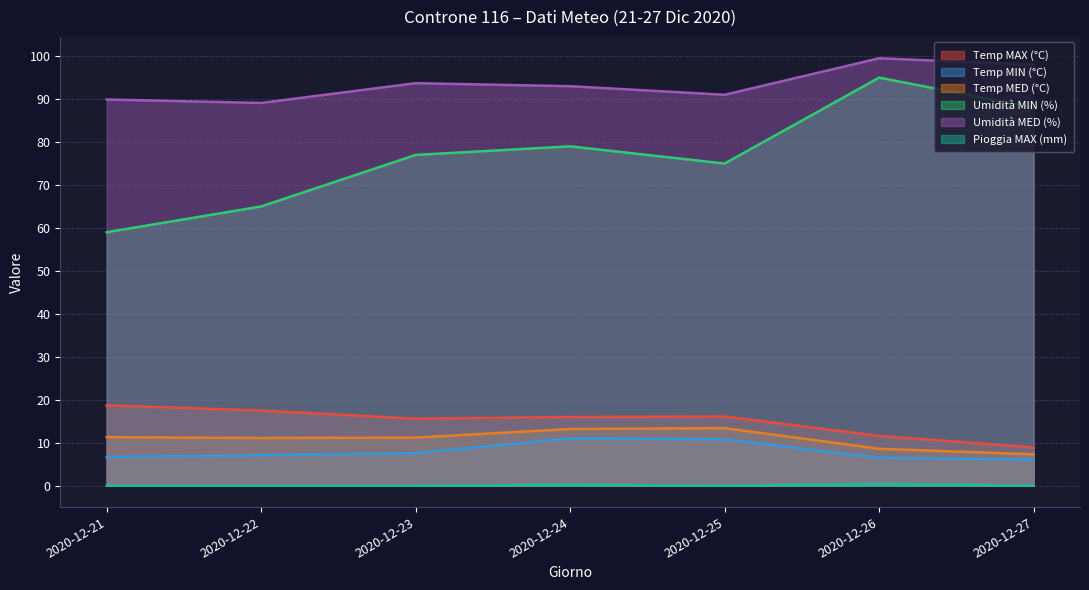

What is the approximate value of Temp MED (°C) at 2020-12-26?

8.6